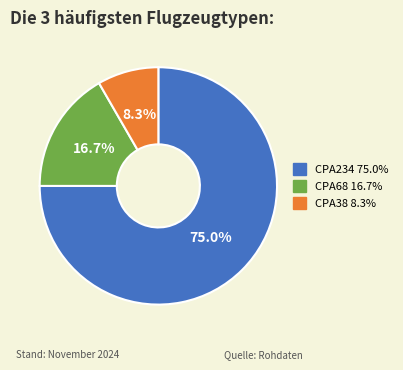

Rank the categories by value from lowest to highest.

CPA38, CPA68, CPA234